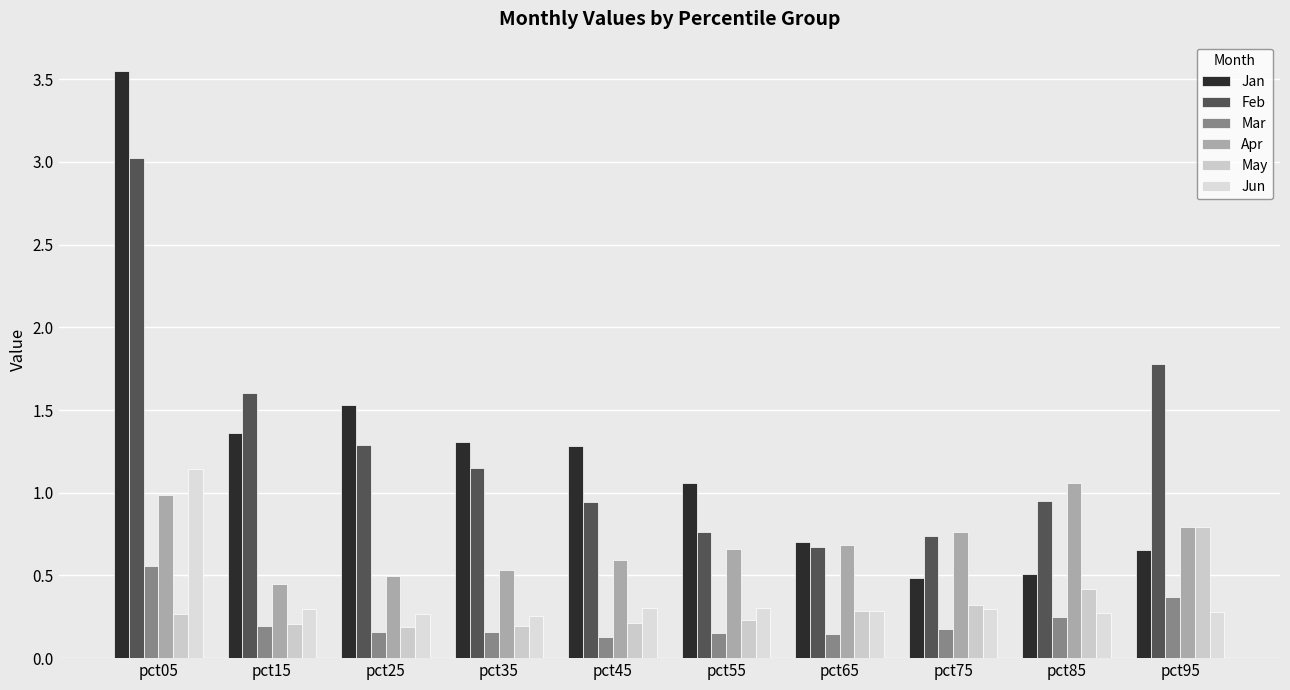

Reading left to right, extract all data points from this chart.

Jan: pct05=3.5	pct15=1.4	pct25=1.5	pct35=1.3	pct45=1.3	pct55=1.1	pct65=0.7	pct75=0.5	pct85=0.5	pct95=0.7
Feb: pct05=3.0	pct15=1.6	pct25=1.3	pct35=1.1	pct45=0.9	pct55=0.8	pct65=0.7	pct75=0.7	pct85=1.0	pct95=1.8
Mar: pct05=0.6	pct15=0.2	pct25=0.2	pct35=0.2	pct45=0.1	pct55=0.2	pct65=0.1	pct75=0.2	pct85=0.2	pct95=0.4
Apr: pct05=1.0	pct15=0.4	pct25=0.5	pct35=0.5	pct45=0.6	pct55=0.7	pct65=0.7	pct75=0.8	pct85=1.1	pct95=0.8
May: pct05=0.3	pct15=0.2	pct25=0.2	pct35=0.2	pct45=0.2	pct55=0.2	pct65=0.3	pct75=0.3	pct85=0.4	pct95=0.8
Jun: pct05=1.1	pct15=0.3	pct25=0.3	pct35=0.3	pct45=0.3	pct55=0.3	pct65=0.3	pct75=0.3	pct85=0.3	pct95=0.3